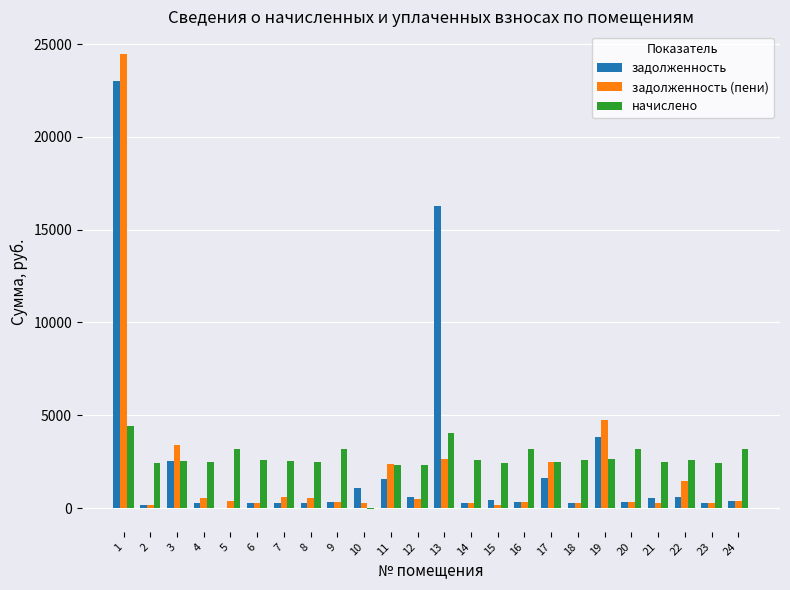

What is the highest value of the задолженность series?

22987.3